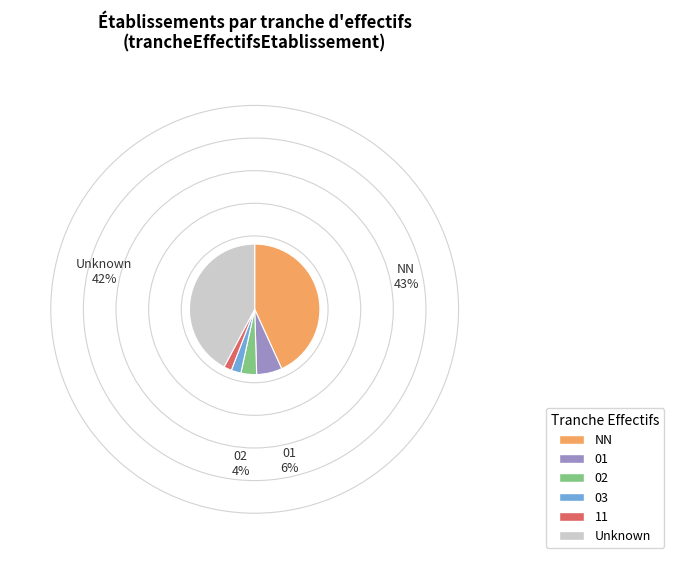

Do 02 and NN together represent more than half of the pie?

No